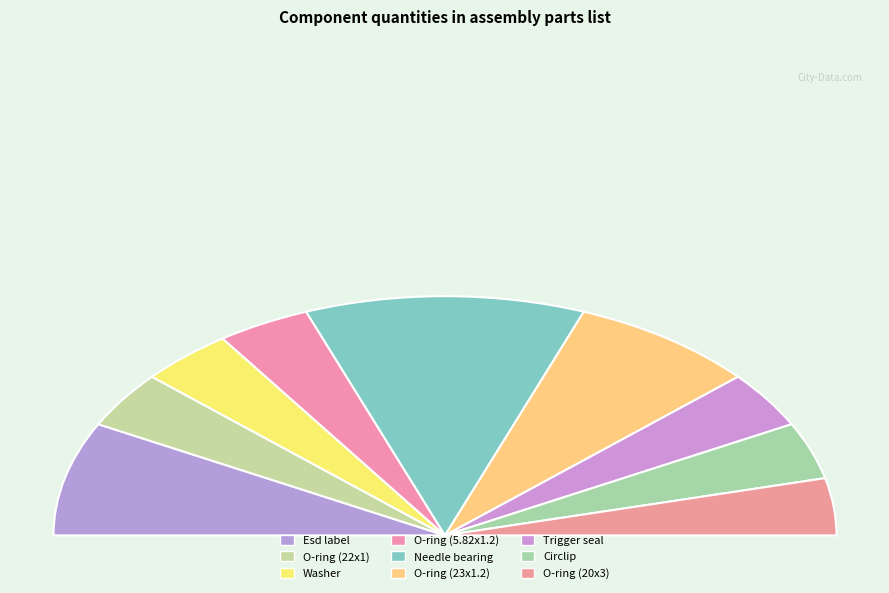

Approximately how many times larger is the value at O-ring (20x3) compared to Washer?

1.0